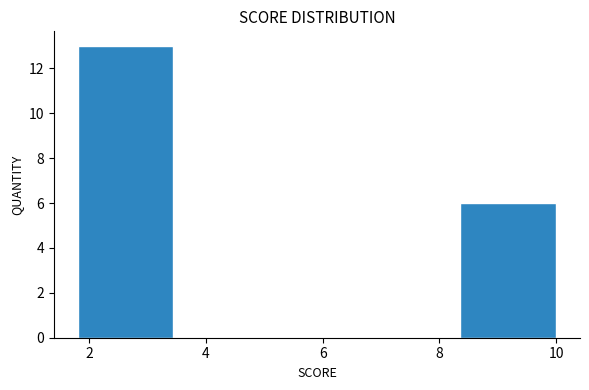

Reading left to right, list every bar in this chart as the range it spans on the x-axis followed by its height. Neither the bar edges nor the heights are printed on the chart, so give them approximately, as read against the axes.

1.80 to 3.44: 13
3.44 to 5.08: 0
5.08 to 6.72: 0
6.72 to 8.36: 0
8.36 to 10.00: 6